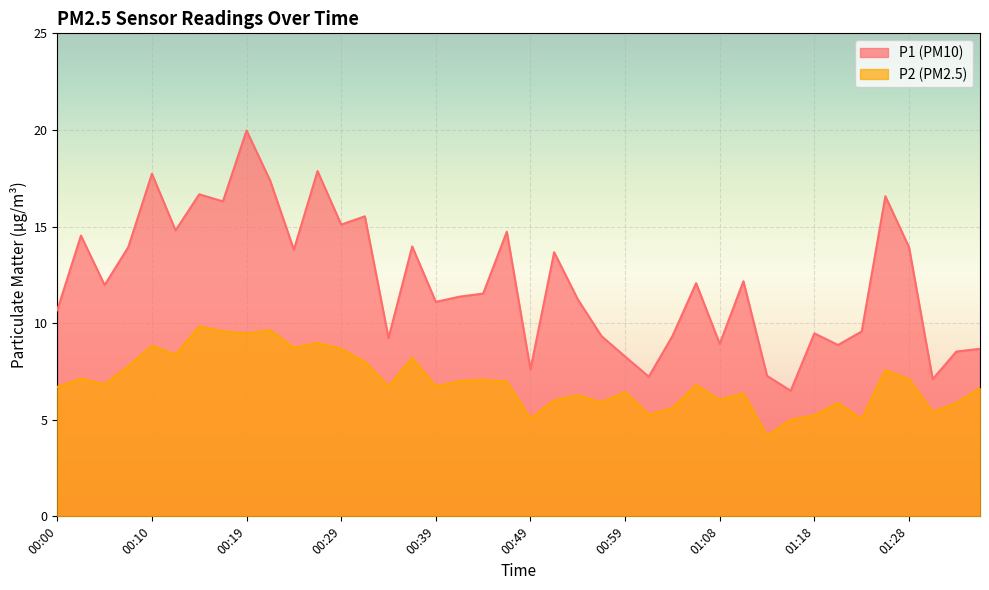

What is the difference between the P1 values at 00:56 and 00:02?

5.2